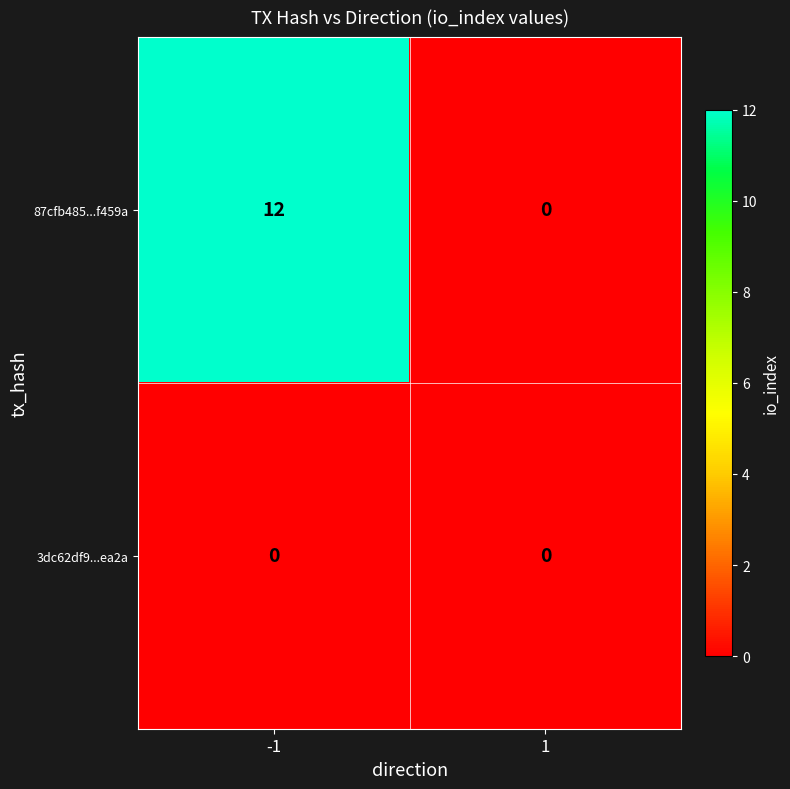

List the series in order of their overall mean, lowest first.

3dc62df9...ea2a, 87cfb485...f459a